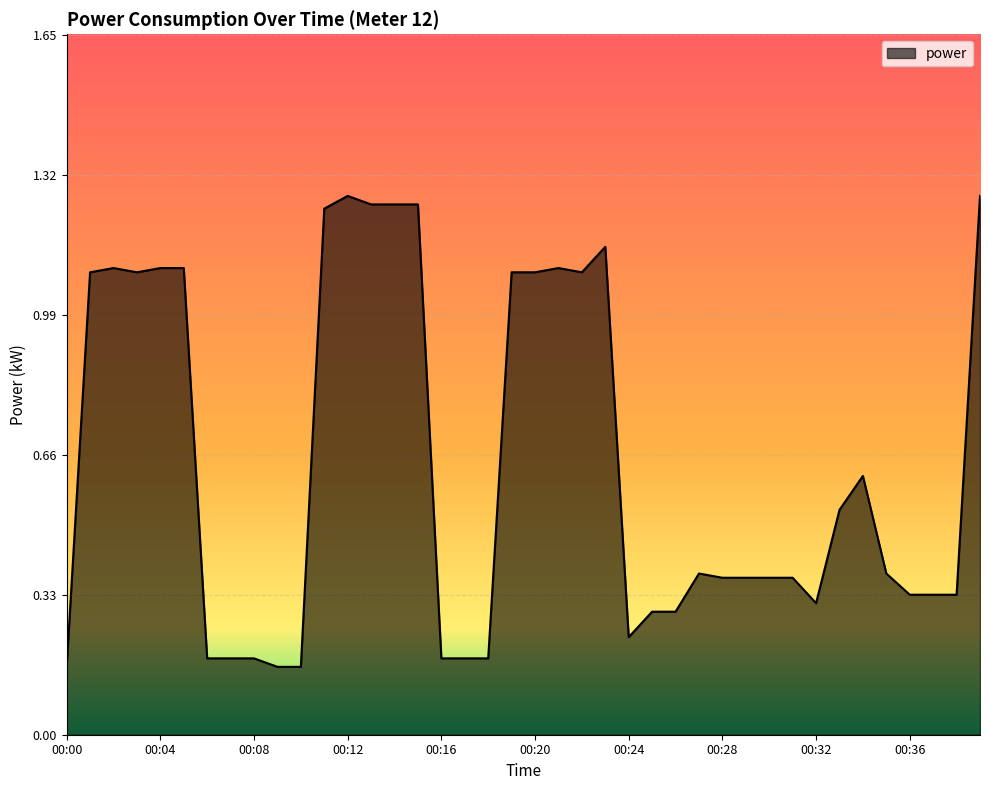

True or false: there are more than 1 points higher than both neighbors.

True